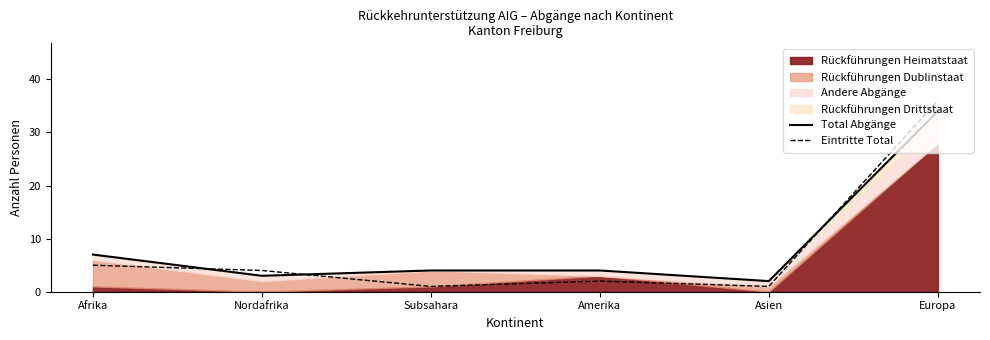

After their last crossing, which series has the higher values: Total Abgänge or Eintritte Total?

Eintritte Total